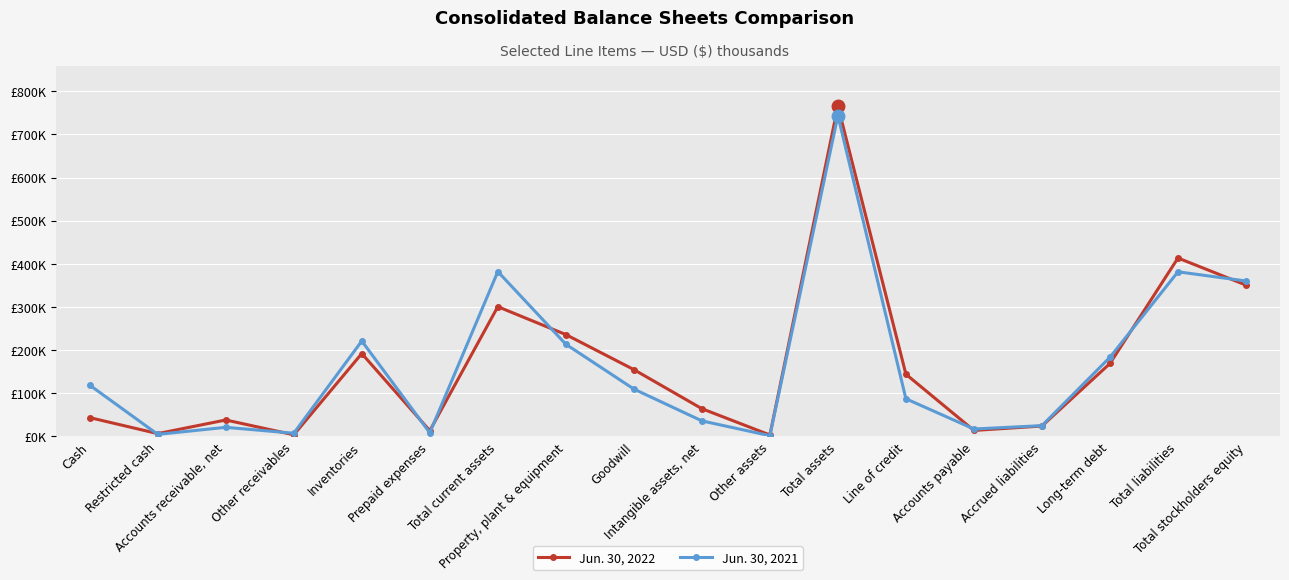

What is the label of the 6th point from the left?

Prepaid expenses